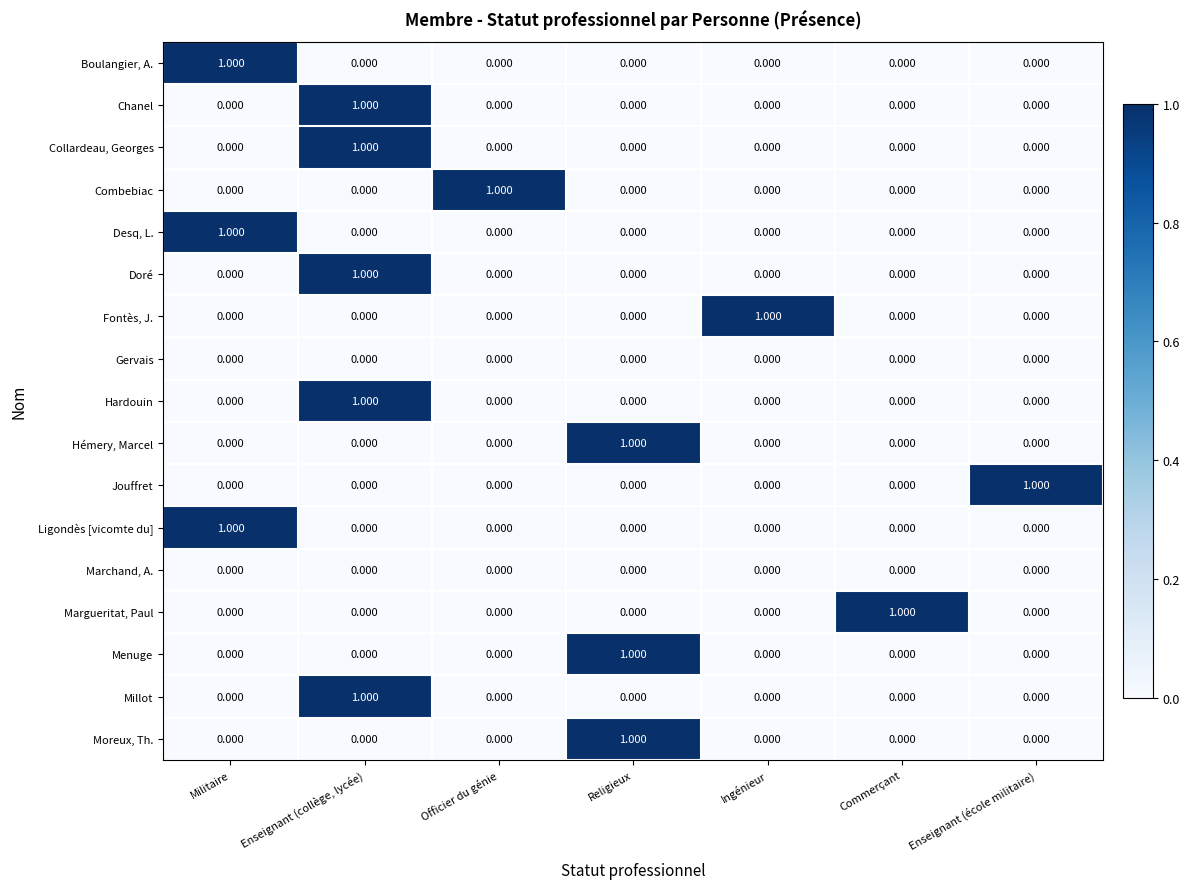

At which category is the sum across all series the highest?

Enseignant (collège, lycée)